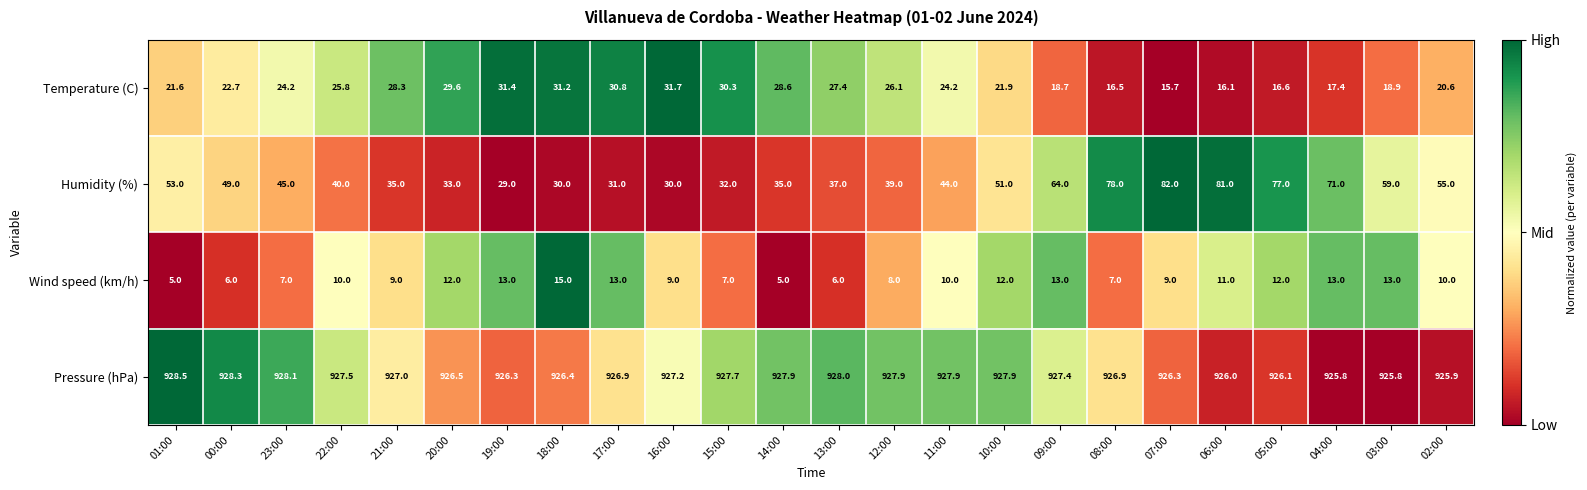

What is the highest value of the Humidity (%) series?

82.0